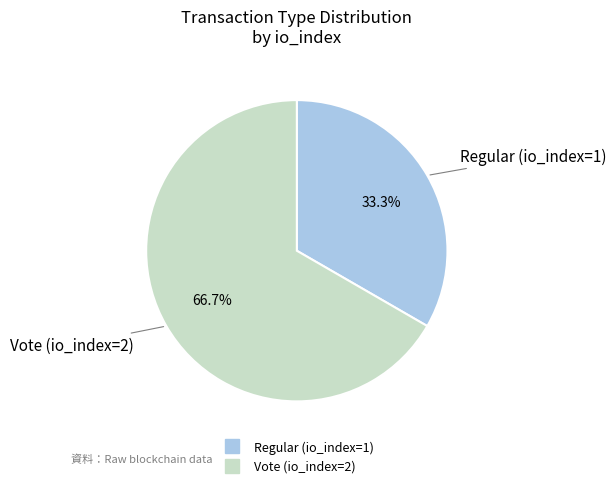

To the nearest percent, what is the combined percentage of Vote (io_index=2) and Regular (io_index=1)?

100%